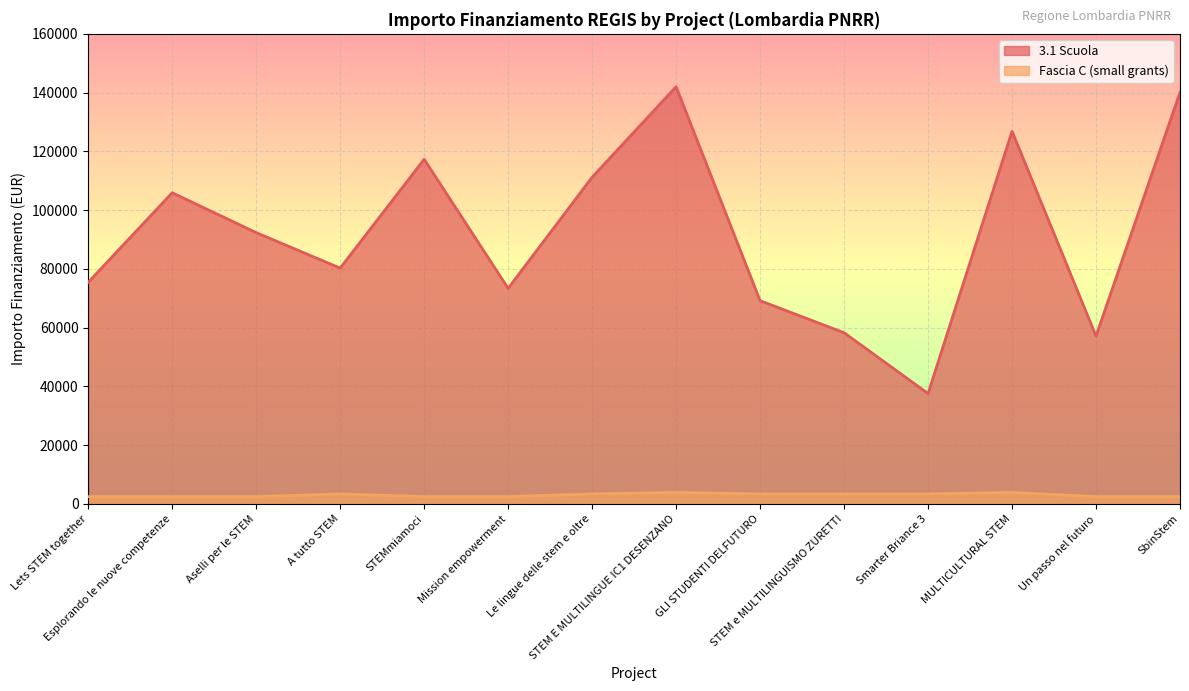

The value of 3.1 Scuola at STEM E MULTILINGUE IC1 DESENZANO is 192483.9. True or false?

False